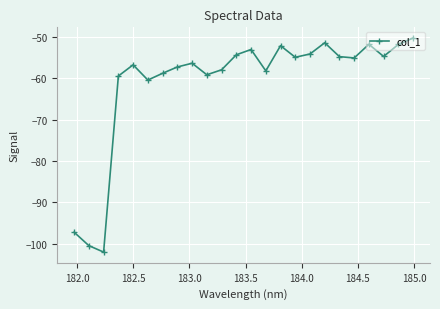

What is the greatest value displayed?

-50.3